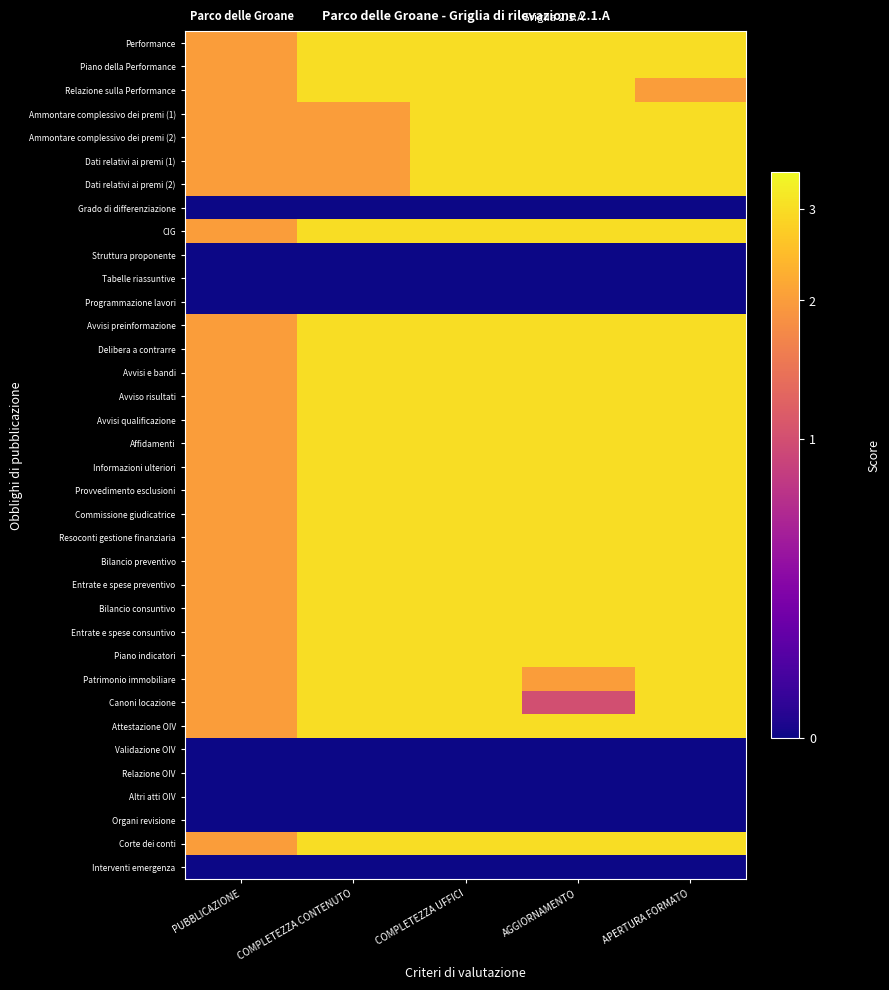

Reading left to right, transcribe all the data shown in this chart.

Performance: PUBBLICAZIONE=2.5	COMPLETEZZA CONTENUTO=3.5	COMPLETEZZA UFFICI=3.5	AGGIORNAMENTO=3.5	APERTURA FORMATO=3.5
Piano della Performance: PUBBLICAZIONE=2.5	COMPLETEZZA CONTENUTO=3.5	COMPLETEZZA UFFICI=3.5	AGGIORNAMENTO=3.5	APERTURA FORMATO=3.5
Relazione sulla Performance: PUBBLICAZIONE=2.5	COMPLETEZZA CONTENUTO=3.5	COMPLETEZZA UFFICI=3.5	AGGIORNAMENTO=3.5	APERTURA FORMATO=2.5
Ammontare complessivo dei premi (1): PUBBLICAZIONE=2.5	COMPLETEZZA CONTENUTO=2.5	COMPLETEZZA UFFICI=3.5	AGGIORNAMENTO=3.5	APERTURA FORMATO=3.5
Ammontare complessivo dei premi (2): PUBBLICAZIONE=2.5	COMPLETEZZA CONTENUTO=2.5	COMPLETEZZA UFFICI=3.5	AGGIORNAMENTO=3.5	APERTURA FORMATO=3.5
Dati relativi ai premi (1): PUBBLICAZIONE=2.5	COMPLETEZZA CONTENUTO=2.5	COMPLETEZZA UFFICI=3.5	AGGIORNAMENTO=3.5	APERTURA FORMATO=3.5
Dati relativi ai premi (2): PUBBLICAZIONE=2.5	COMPLETEZZA CONTENUTO=2.5	COMPLETEZZA UFFICI=3.5	AGGIORNAMENTO=3.5	APERTURA FORMATO=3.5
Grado di differenziazione: PUBBLICAZIONE=0.5	COMPLETEZZA CONTENUTO=0.5	COMPLETEZZA UFFICI=0.5	AGGIORNAMENTO=0.5	APERTURA FORMATO=0.5
CIG: PUBBLICAZIONE=2.5	COMPLETEZZA CONTENUTO=3.5	COMPLETEZZA UFFICI=3.5	AGGIORNAMENTO=3.5	APERTURA FORMATO=3.5
Struttura proponente: PUBBLICAZIONE=0.5	COMPLETEZZA CONTENUTO=0.5	COMPLETEZZA UFFICI=0.5	AGGIORNAMENTO=0.5	APERTURA FORMATO=0.5
Tabelle riassuntive: PUBBLICAZIONE=0.5	COMPLETEZZA CONTENUTO=0.5	COMPLETEZZA UFFICI=0.5	AGGIORNAMENTO=0.5	APERTURA FORMATO=0.5
Programmazione lavori: PUBBLICAZIONE=0.5	COMPLETEZZA CONTENUTO=0.5	COMPLETEZZA UFFICI=0.5	AGGIORNAMENTO=0.5	APERTURA FORMATO=0.5
Avvisi preinformazione: PUBBLICAZIONE=2.5	COMPLETEZZA CONTENUTO=3.5	COMPLETEZZA UFFICI=3.5	AGGIORNAMENTO=3.5	APERTURA FORMATO=3.5
Delibera a contrarre: PUBBLICAZIONE=2.5	COMPLETEZZA CONTENUTO=3.5	COMPLETEZZA UFFICI=3.5	AGGIORNAMENTO=3.5	APERTURA FORMATO=3.5
Avvisi e bandi: PUBBLICAZIONE=2.5	COMPLETEZZA CONTENUTO=3.5	COMPLETEZZA UFFICI=3.5	AGGIORNAMENTO=3.5	APERTURA FORMATO=3.5
Avviso risultati: PUBBLICAZIONE=2.5	COMPLETEZZA CONTENUTO=3.5	COMPLETEZZA UFFICI=3.5	AGGIORNAMENTO=3.5	APERTURA FORMATO=3.5
Avvisi qualificazione: PUBBLICAZIONE=2.5	COMPLETEZZA CONTENUTO=3.5	COMPLETEZZA UFFICI=3.5	AGGIORNAMENTO=3.5	APERTURA FORMATO=3.5
Affidamenti: PUBBLICAZIONE=2.5	COMPLETEZZA CONTENUTO=3.5	COMPLETEZZA UFFICI=3.5	AGGIORNAMENTO=3.5	APERTURA FORMATO=3.5
Informazioni ulteriori: PUBBLICAZIONE=2.5	COMPLETEZZA CONTENUTO=3.5	COMPLETEZZA UFFICI=3.5	AGGIORNAMENTO=3.5	APERTURA FORMATO=3.5
Provvedimento esclusioni: PUBBLICAZIONE=2.5	COMPLETEZZA CONTENUTO=3.5	COMPLETEZZA UFFICI=3.5	AGGIORNAMENTO=3.5	APERTURA FORMATO=3.5
Commissione giudicatrice: PUBBLICAZIONE=2.5	COMPLETEZZA CONTENUTO=3.5	COMPLETEZZA UFFICI=3.5	AGGIORNAMENTO=3.5	APERTURA FORMATO=3.5
Resoconti gestione finanziaria: PUBBLICAZIONE=2.5	COMPLETEZZA CONTENUTO=3.5	COMPLETEZZA UFFICI=3.5	AGGIORNAMENTO=3.5	APERTURA FORMATO=3.5
Bilancio preventivo: PUBBLICAZIONE=2.5	COMPLETEZZA CONTENUTO=3.5	COMPLETEZZA UFFICI=3.5	AGGIORNAMENTO=3.5	APERTURA FORMATO=3.5
Entrate e spese preventivo: PUBBLICAZIONE=2.5	COMPLETEZZA CONTENUTO=3.5	COMPLETEZZA UFFICI=3.5	AGGIORNAMENTO=3.5	APERTURA FORMATO=3.5
Bilancio consuntivo: PUBBLICAZIONE=2.5	COMPLETEZZA CONTENUTO=3.5	COMPLETEZZA UFFICI=3.5	AGGIORNAMENTO=3.5	APERTURA FORMATO=3.5
Entrate e spese consuntivo: PUBBLICAZIONE=2.5	COMPLETEZZA CONTENUTO=3.5	COMPLETEZZA UFFICI=3.5	AGGIORNAMENTO=3.5	APERTURA FORMATO=3.5
Piano indicatori: PUBBLICAZIONE=2.5	COMPLETEZZA CONTENUTO=3.5	COMPLETEZZA UFFICI=3.5	AGGIORNAMENTO=3.5	APERTURA FORMATO=3.5
Patrimonio immobiliare: PUBBLICAZIONE=2.5	COMPLETEZZA CONTENUTO=3.5	COMPLETEZZA UFFICI=3.5	AGGIORNAMENTO=2.5	APERTURA FORMATO=3.5
Canoni locazione: PUBBLICAZIONE=2.5	COMPLETEZZA CONTENUTO=3.5	COMPLETEZZA UFFICI=3.5	AGGIORNAMENTO=1.5	APERTURA FORMATO=3.5
Attestazione OIV: PUBBLICAZIONE=2.5	COMPLETEZZA CONTENUTO=3.5	COMPLETEZZA UFFICI=3.5	AGGIORNAMENTO=3.5	APERTURA FORMATO=3.5
Validazione OIV: PUBBLICAZIONE=0.5	COMPLETEZZA CONTENUTO=0.5	COMPLETEZZA UFFICI=0.5	AGGIORNAMENTO=0.5	APERTURA FORMATO=0.5
Relazione OIV: PUBBLICAZIONE=0.5	COMPLETEZZA CONTENUTO=0.5	COMPLETEZZA UFFICI=0.5	AGGIORNAMENTO=0.5	APERTURA FORMATO=0.5
Altri atti OIV: PUBBLICAZIONE=0.5	COMPLETEZZA CONTENUTO=0.5	COMPLETEZZA UFFICI=0.5	AGGIORNAMENTO=0.5	APERTURA FORMATO=0.5
Organi revisione: PUBBLICAZIONE=0.5	COMPLETEZZA CONTENUTO=0.5	COMPLETEZZA UFFICI=0.5	AGGIORNAMENTO=0.5	APERTURA FORMATO=0.5
Corte dei conti: PUBBLICAZIONE=2.5	COMPLETEZZA CONTENUTO=3.5	COMPLETEZZA UFFICI=3.5	AGGIORNAMENTO=3.5	APERTURA FORMATO=3.5
Interventi emergenza: PUBBLICAZIONE=0.5	COMPLETEZZA CONTENUTO=0.5	COMPLETEZZA UFFICI=0.5	AGGIORNAMENTO=0.5	APERTURA FORMATO=0.5